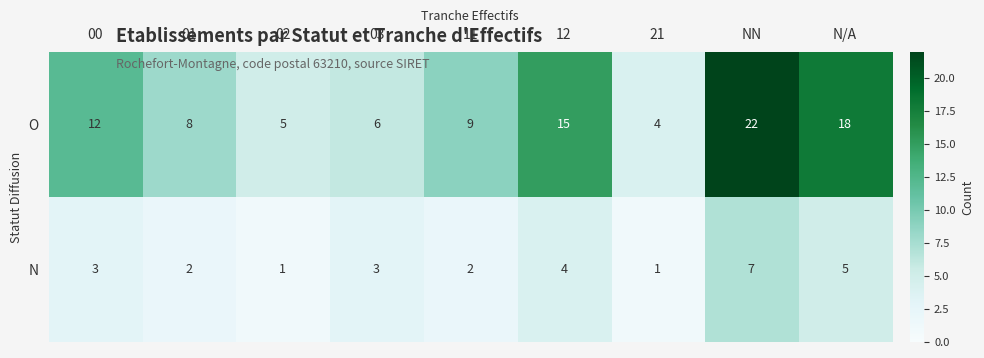

At which label is O closest to 13?

00